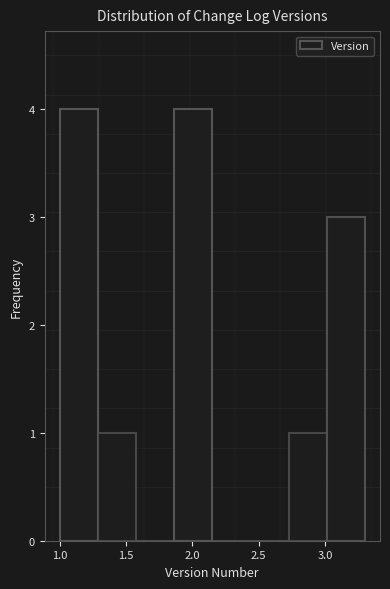

Reading left to right, list every bar in this chart as the range it spans on the x-axis followed by its height. Neither the bar edges nor the heights are printed on the chart, so give them approximately, as read against the axes.

1.00 to 1.30: 4
1.30 to 1.60: 1
1.60 to 1.85: 0
1.85 to 2.15: 4
2.15 to 2.45: 0
2.45 to 2.75: 0
2.75 to 3.00: 1
3.00 to 3.30: 3